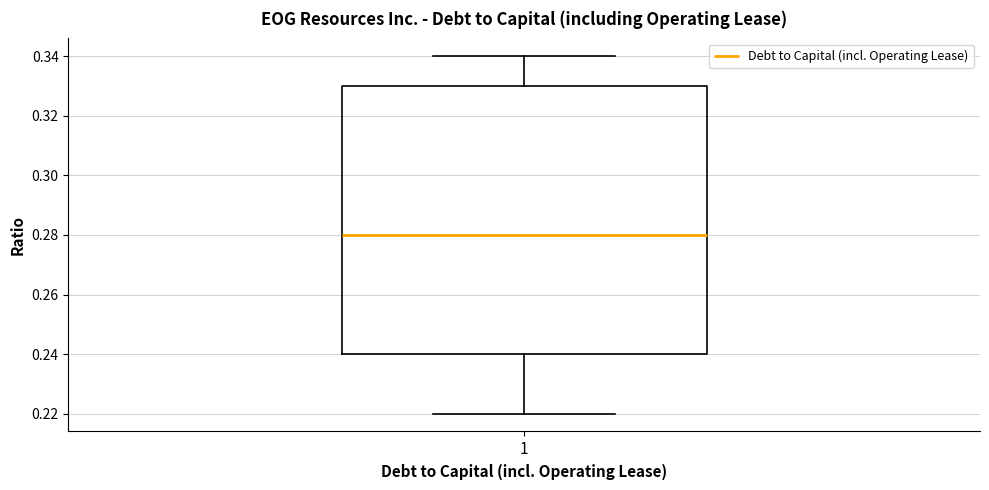

Read this box plot against the y-axis: the position of the median line, the range covered by the box, and the ends of both whiskers. The values are not printed on the chart, so give them approximately, as read against the axis.

median 0.28, box 0.24 to 0.33, whiskers 0.22 to 0.34